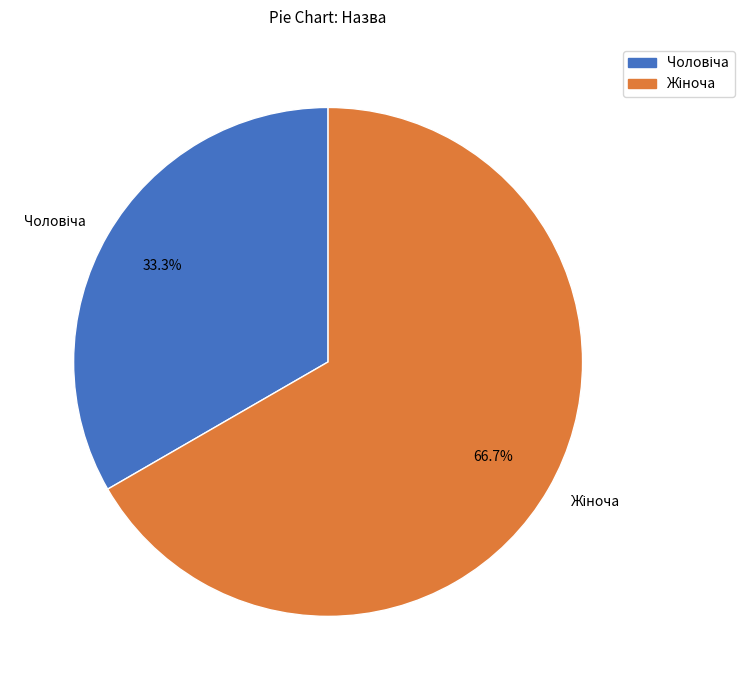

Is there a majority slice in this chart?

Yes